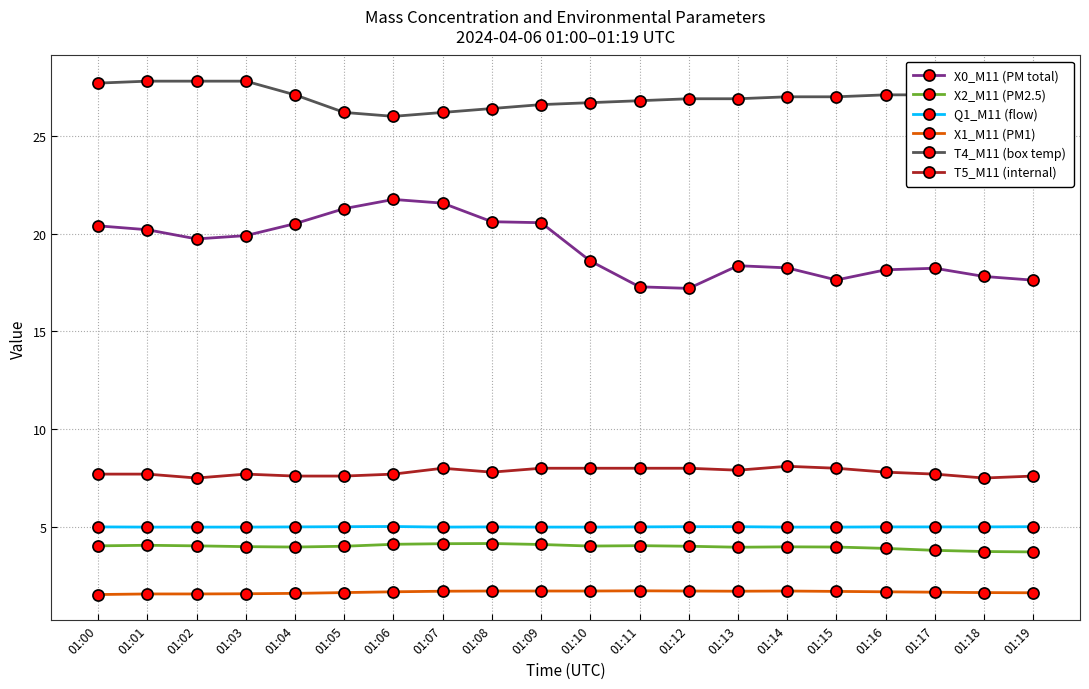

Which series has the largest range (max minus min)?

X0_M11 (PM total)